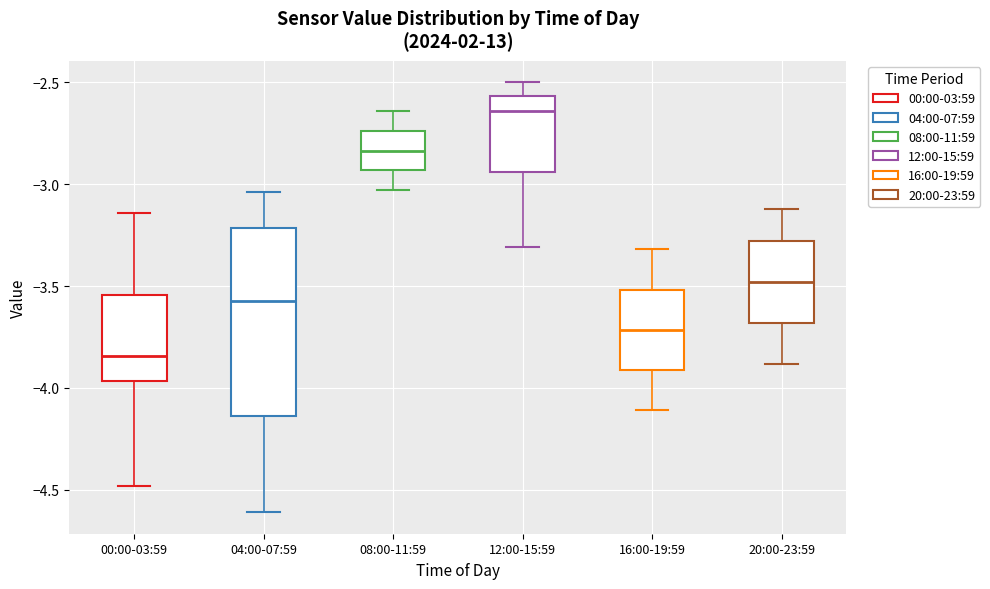

Reading left to right, transcribe this box plot: for each box, give where its median line is, the range the box spans, and where its two whiskers end, as read against the y-axis. The values are not printed on the chart, so give them approximately, as read against the axis.

00:00-03:59: median -3.85, box -3.95 to -3.55, whiskers -4.50 to -3.15
04:00-07:59: median -3.55, box -4.15 to -3.20, whiskers -4.60 to -3.05
08:00-11:59: median -2.85, box -2.95 to -2.75, whiskers -3.05 to -2.65
12:00-15:59: median -2.65, box -2.95 to -2.55, whiskers -3.30 to -2.50
16:00-19:59: median -3.70, box -3.90 to -3.50, whiskers -4.10 to -3.30
20:00-23:59: median -3.50, box -3.70 to -3.30, whiskers -3.90 to -3.10